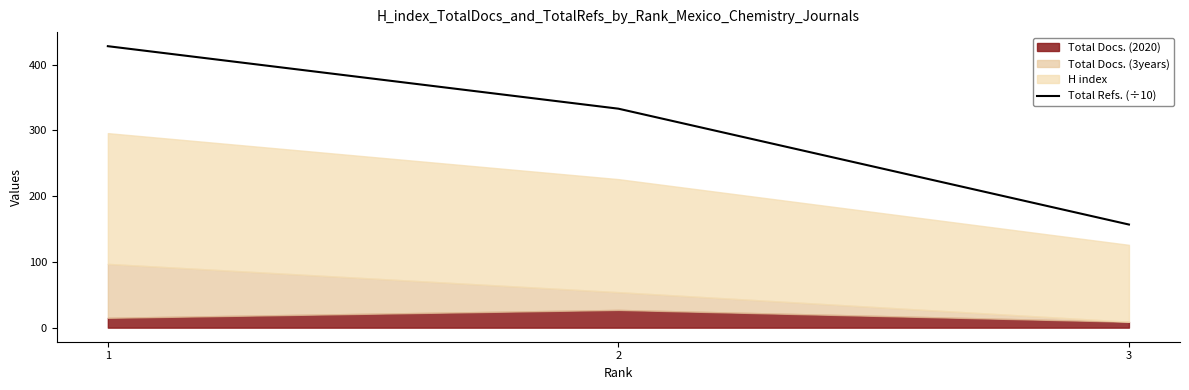

Does the chart display data point markers on the line(s)?

No